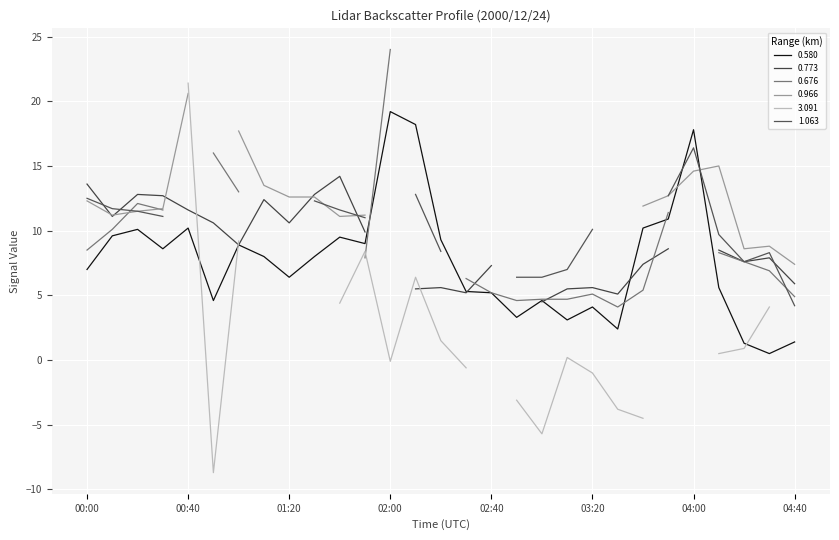

At which label does 3.091 reach its peak?

00:40